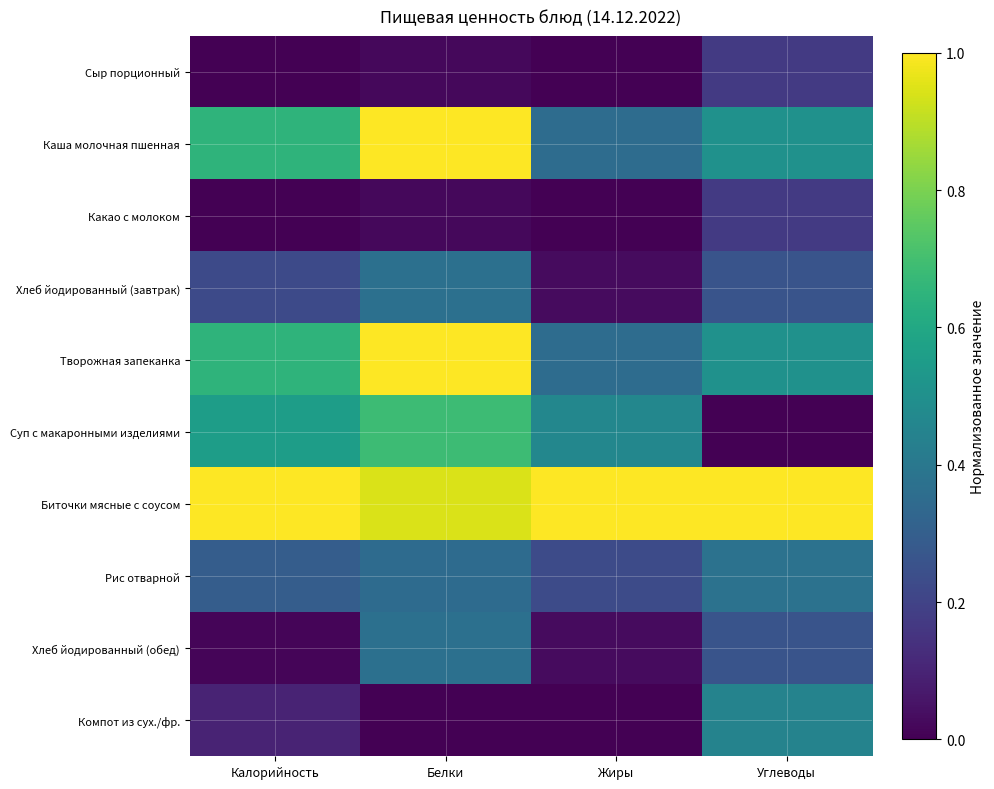

Between Углеводы and Калорийность, which is larger?

Углеводы